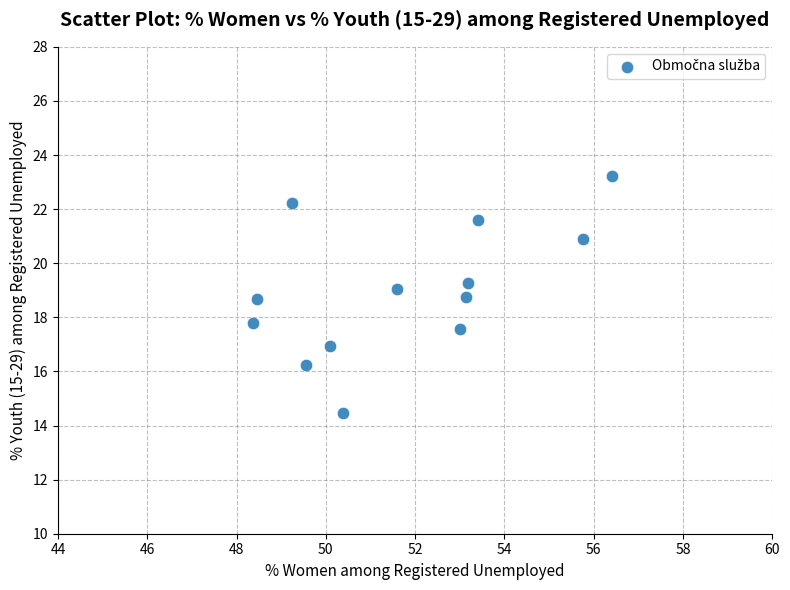

What is the range of X values (max minus min)?

8.0